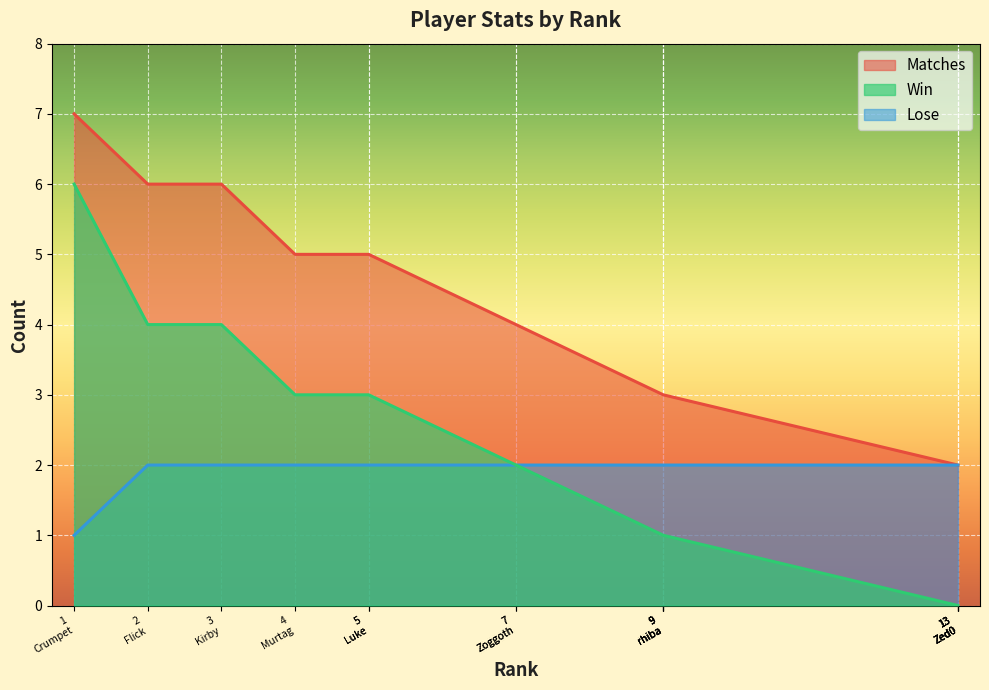

How many values in the Lose series are below 2?

1